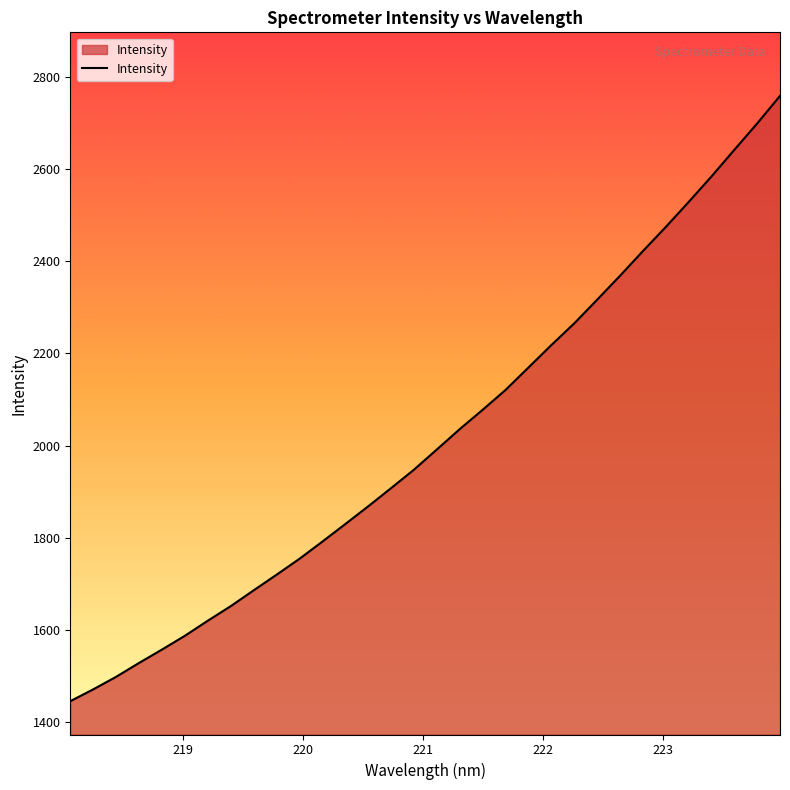

What is the difference between the maximum and minimum values?

1313.1